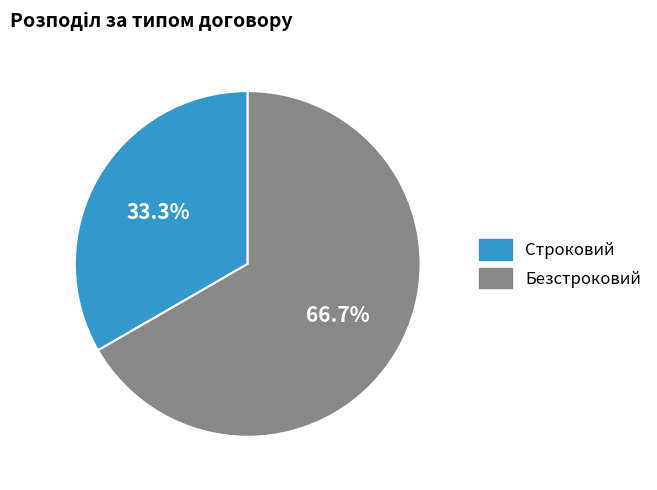

How many segments does this pie chart have?

2